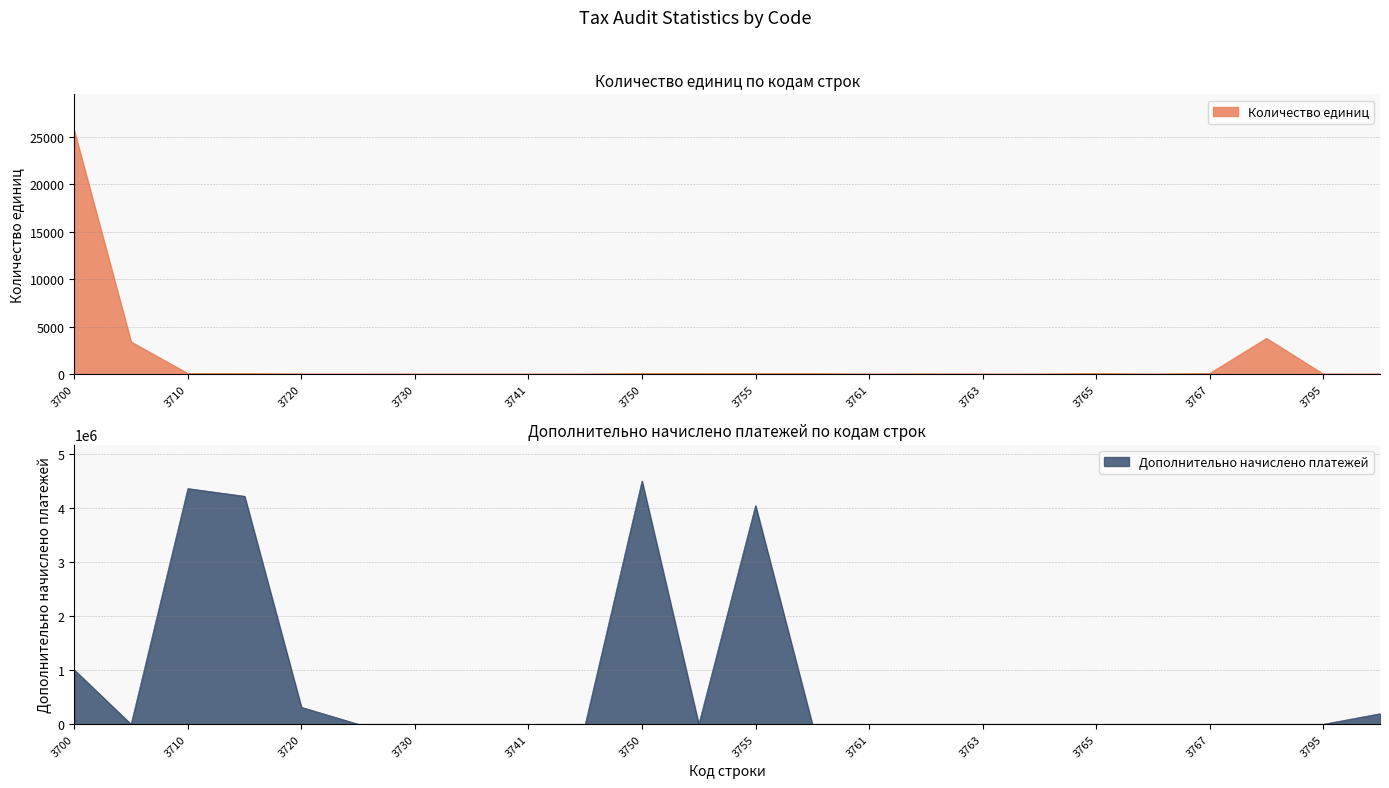

How many series are shown in this chart?

2